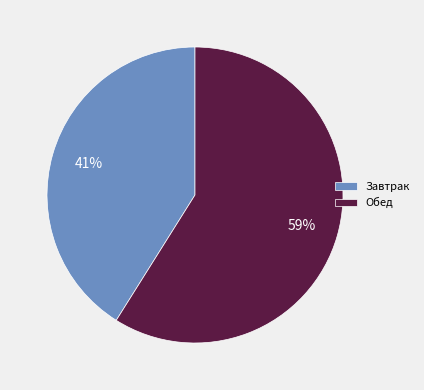

To the nearest percent, what is the combined percentage of Завтрак and Обед?

100%